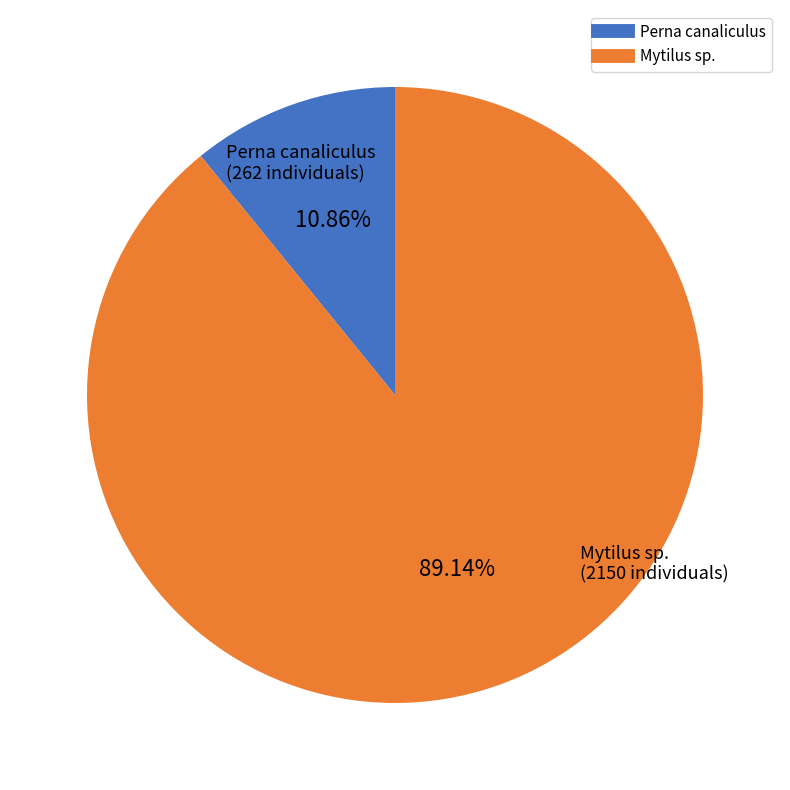

Do Mytilus sp. and Perna canaliculus together represent more than half of the pie?

Yes